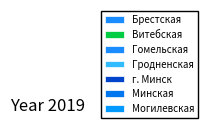

Is it true that Гродненская is 12% of the pie?

True